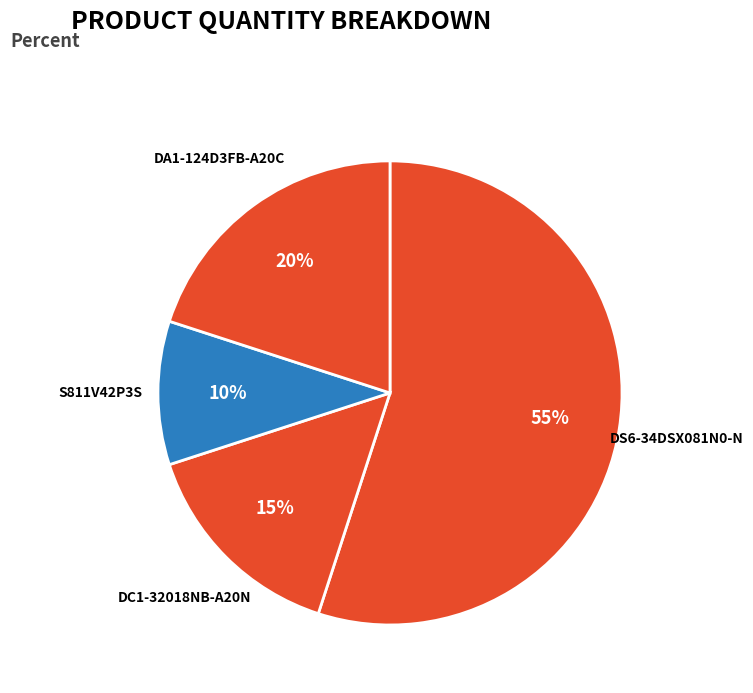

Which category has the biggest portion of the pie?

DS6-34DSX081N0-N